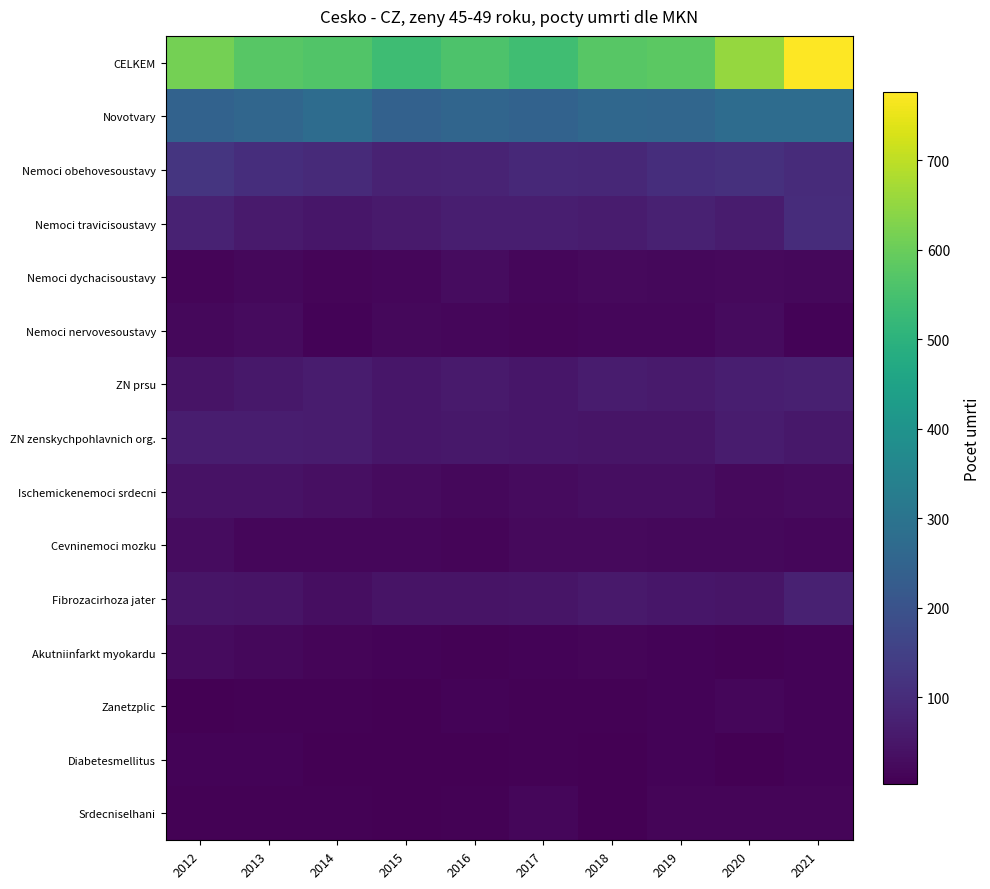

Which series has the widest spread of values?

CELKEM